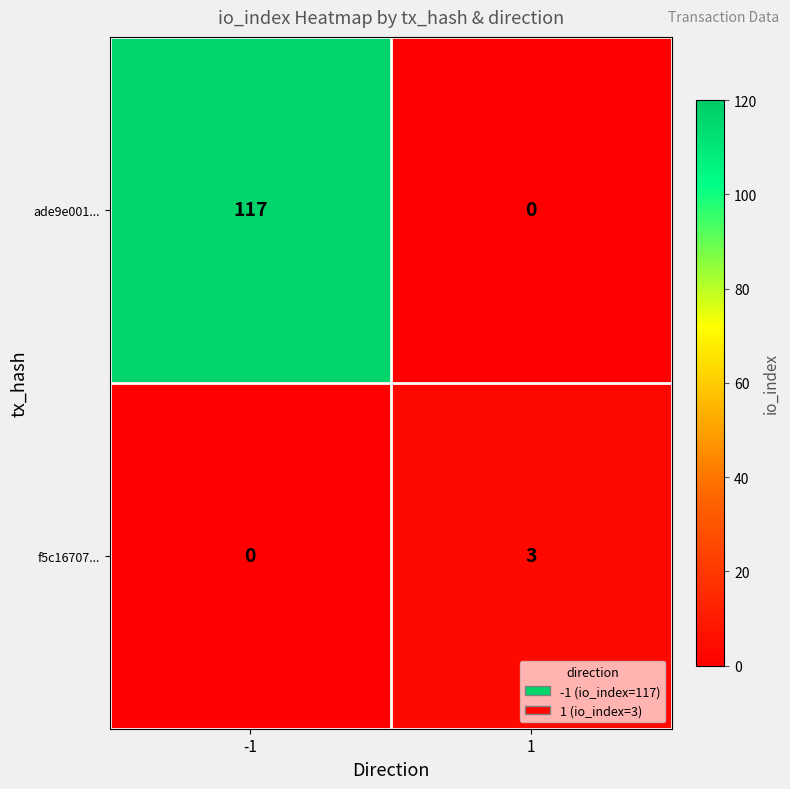

What is the sum of all ade9e001... values?

117